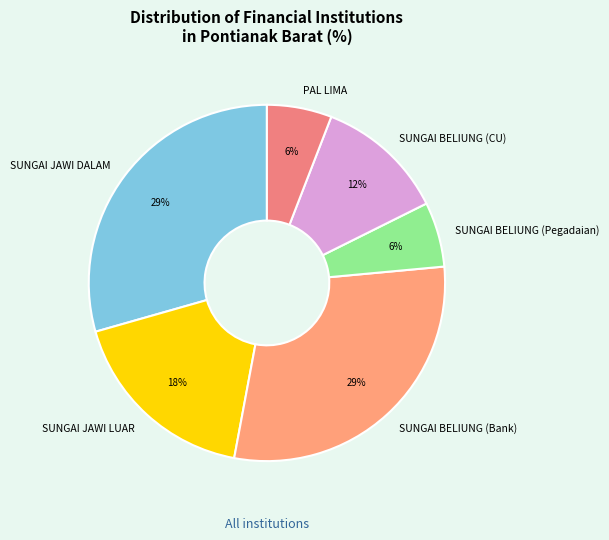

The SUNGAI JAWI DALAM slice represents 16% of the pie. True or false?

False